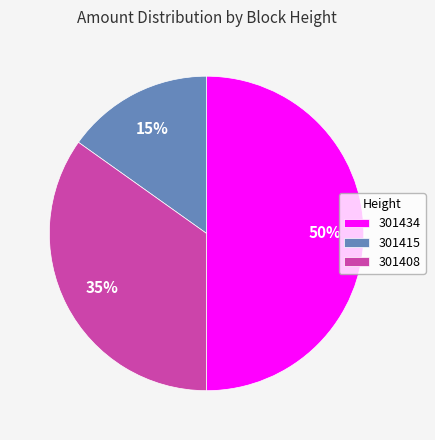

The 301415 slice represents 30% of the pie. True or false?

False